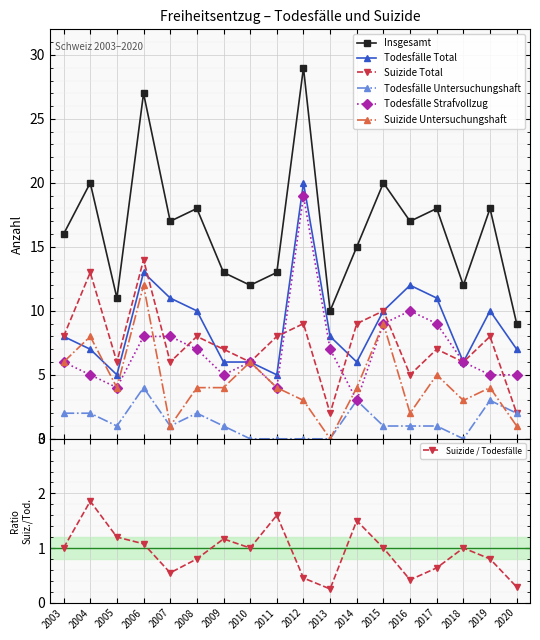

At which label does Todesfälle Strafvollzug first exceed 6?

2006